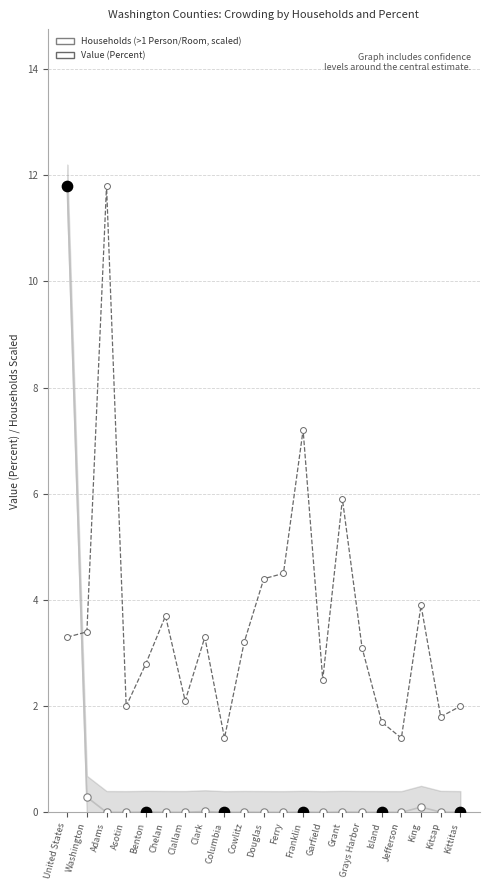

Which series has the widest spread of Y values?

Households (>1 Person/Room, scaled)